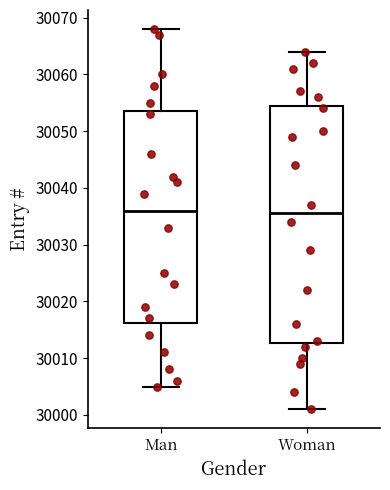

Reading left to right, read every box against the y-axis: the position of its median line, the range the box covers, and the ends of its whiskers. The values are not printed on the chart, so give them approximately, as read against the axis.

Man: median 30036, box 30016 to 30054, whiskers 30005 to 30068
Woman: median 30036, box 30013 to 30055, whiskers 30001 to 30064